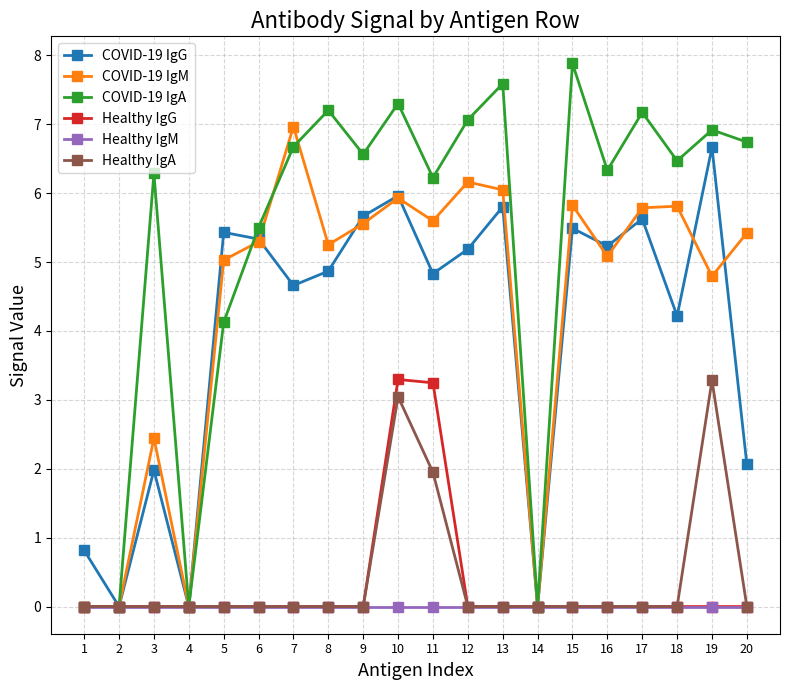

True or false: COVID-19 IgG has a value of 1.3 at 1.

False